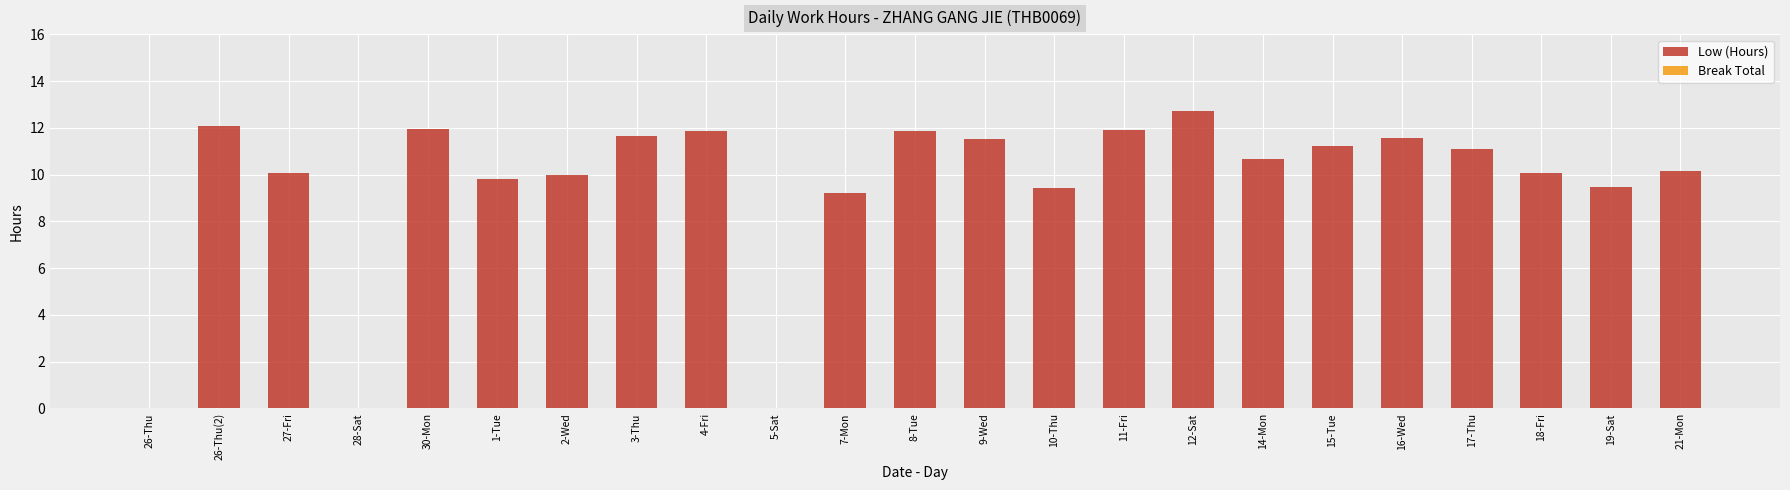

How many series are shown in this chart?

1